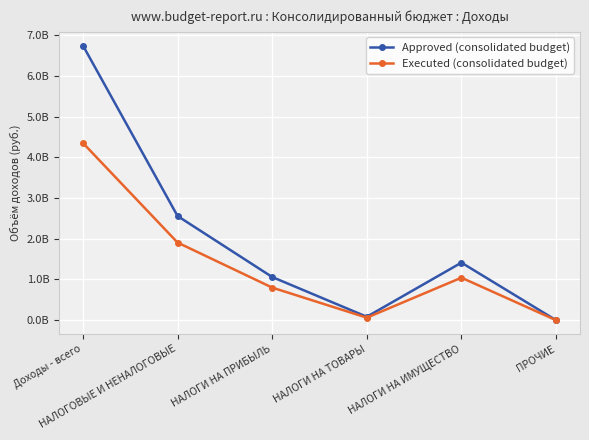

Rank the categories by Approved (consolidated budget) value from lowest to highest.

ПРОЧИЕ, НАЛОГИ НА ТОВАРЫ, НАЛОГИ НА ПРИБЫЛЬ, НАЛОГИ НА ИМУЩЕСТВО, НАЛОГОВЫЕ И НЕНАЛОГОВЫЕ, Доходы - всего